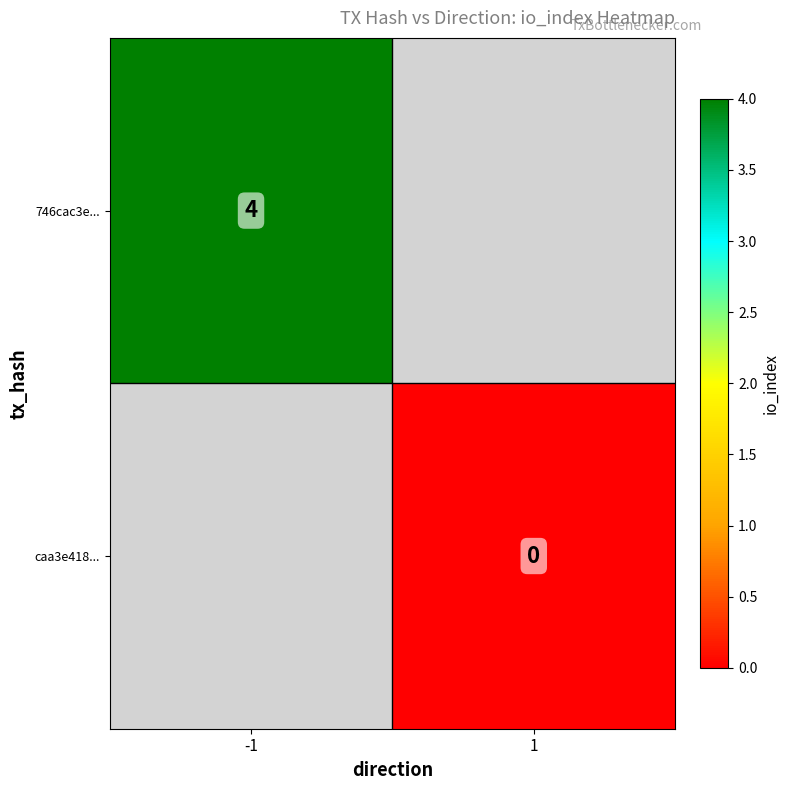

How many categories are shown in the chart?

2